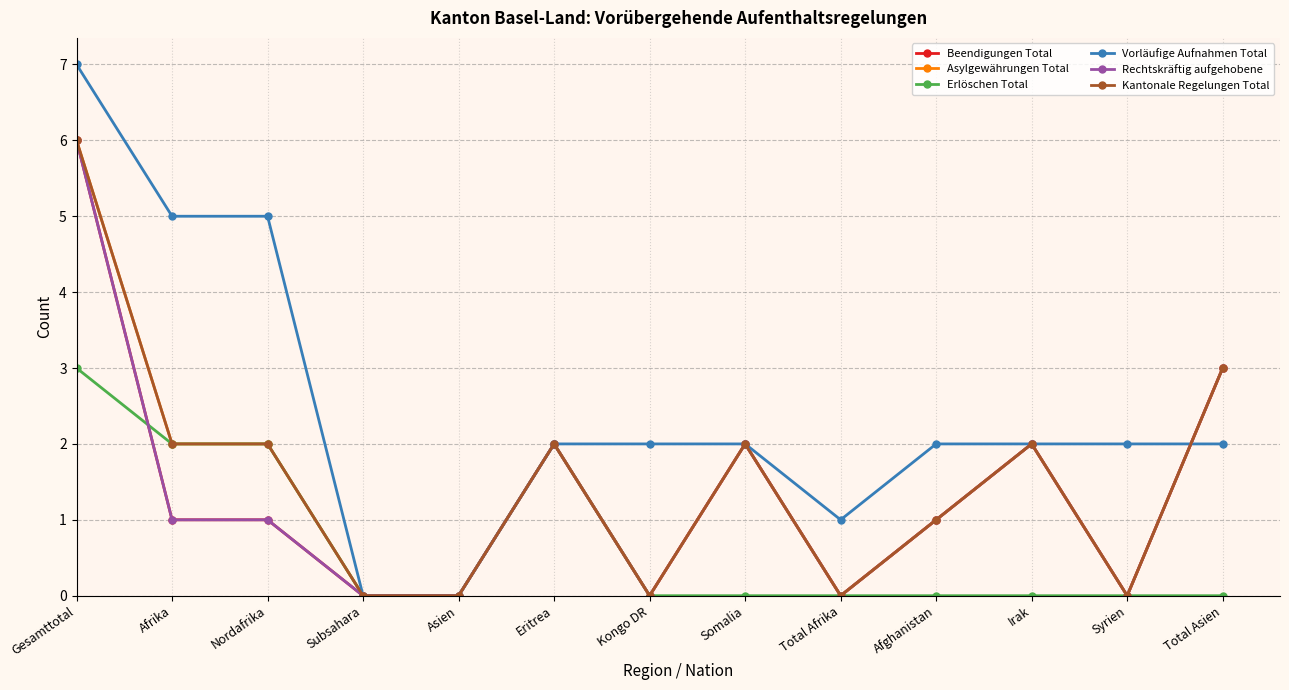

At which category is the sum across all series the highest?

Gesamttotal